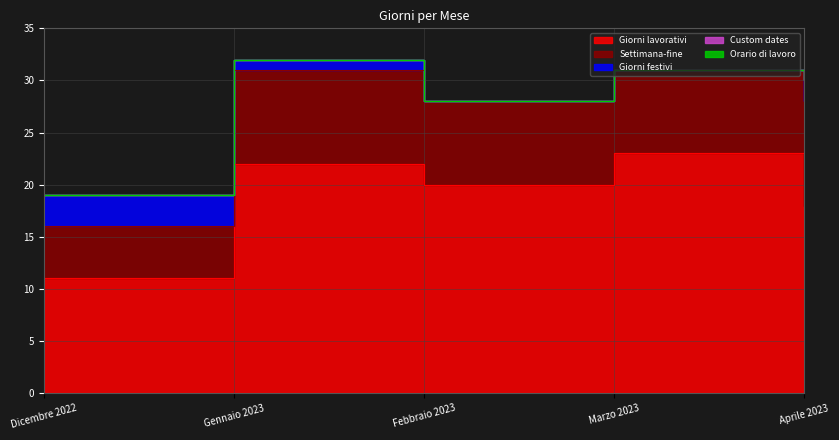

True or false: Giorni festivi has a value of 2 at Aprile 2023.

True